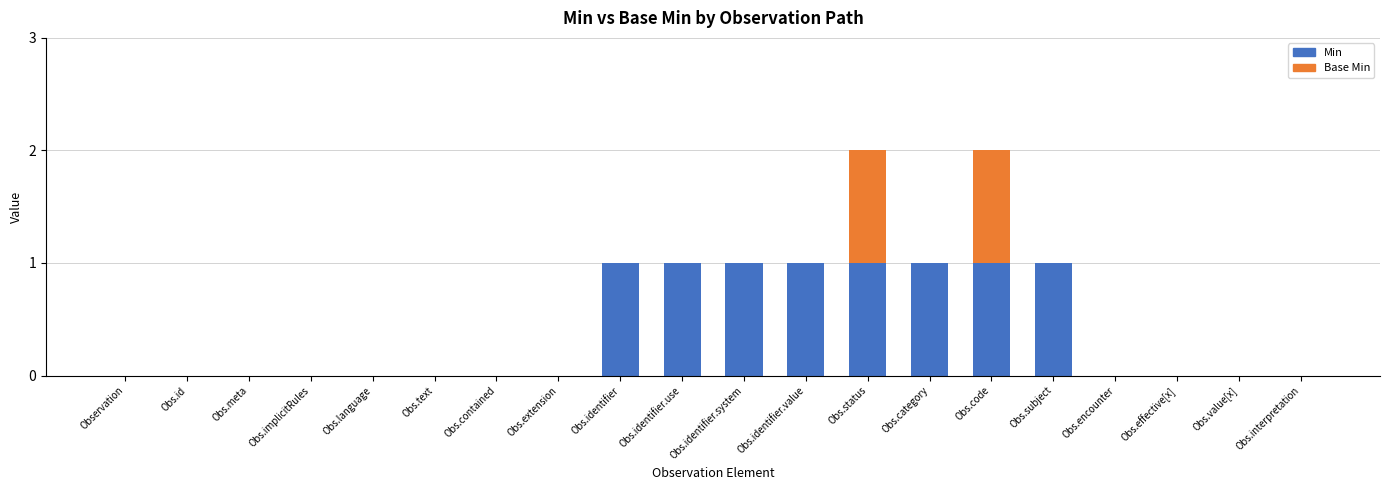

What is the sum of all Min values?

8